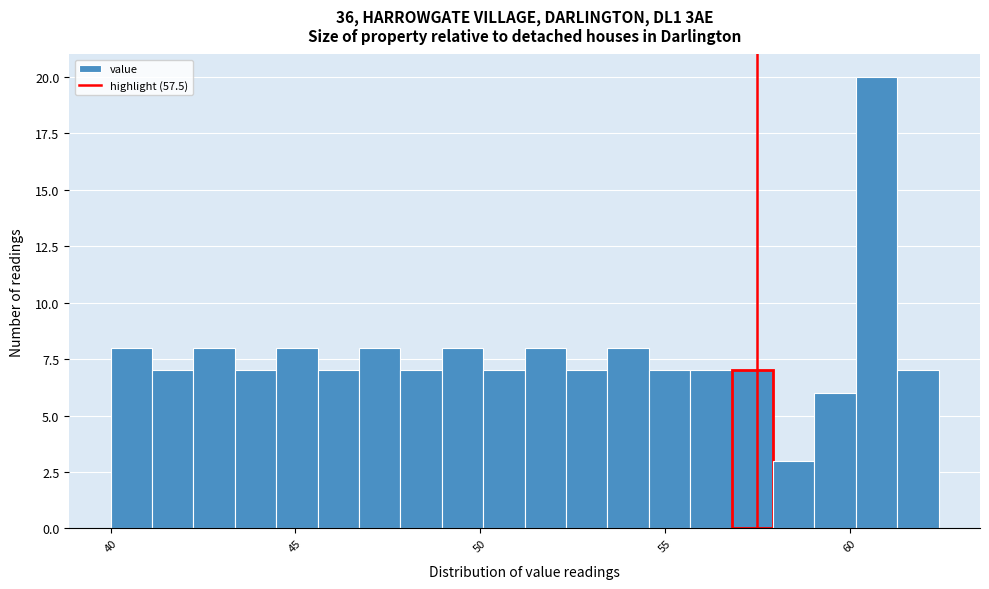

Around what value on the x-axis is the tallest bar? Give the approximate position of its centre, as read against the axis.

60.5